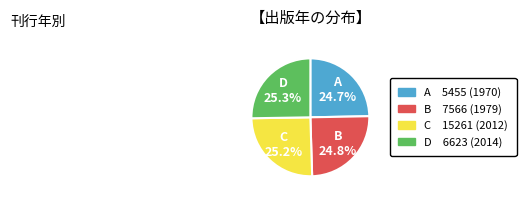

How many segments does this pie chart have?

4